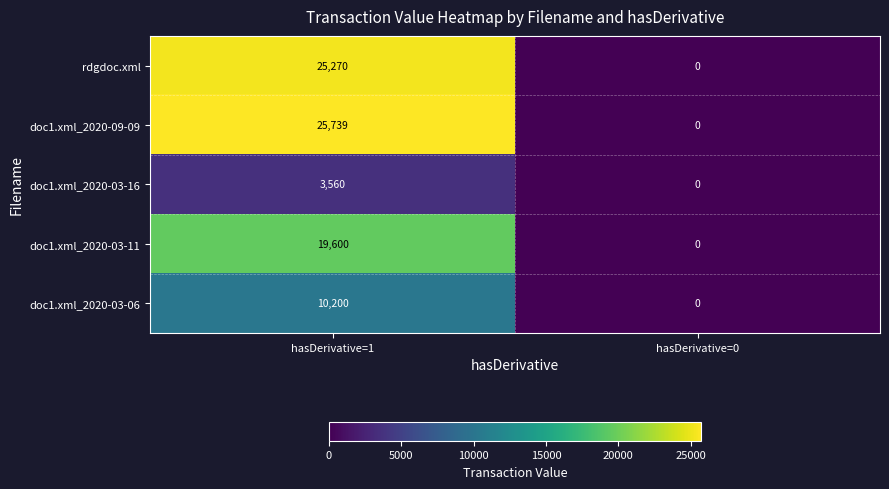

What is the sum of the doc1.xml_2020-03-06 values at hasDerivative=1 and hasDerivative=0?

10200